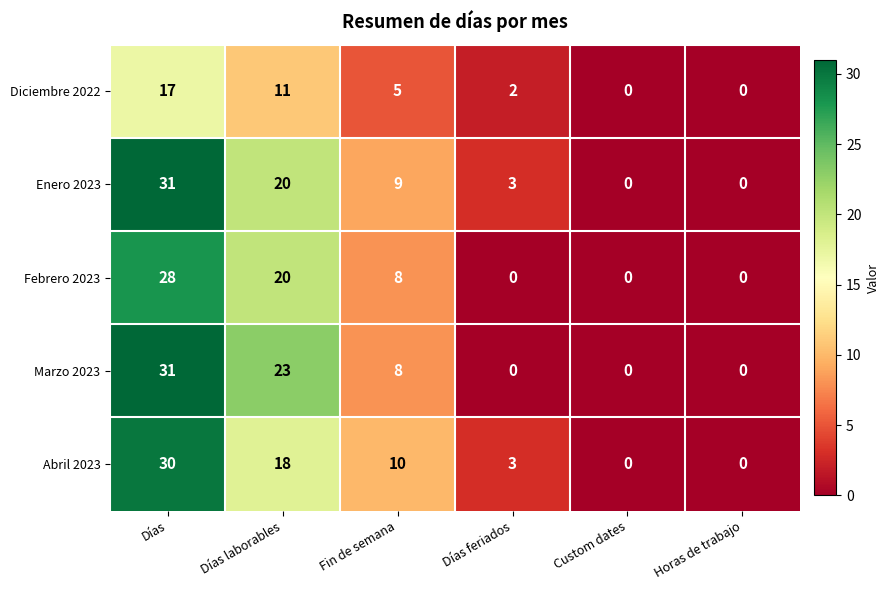

Reading left to right, what are all the values shown in this chart?

Diciembre 2022: 17	11	5	2	0	0
Enero 2023: 31	20	9	3	0	0
Febrero 2023: 28	20	8	0	0	0
Marzo 2023: 31	23	8	0	0	0
Abril 2023: 30	18	10	3	0	0